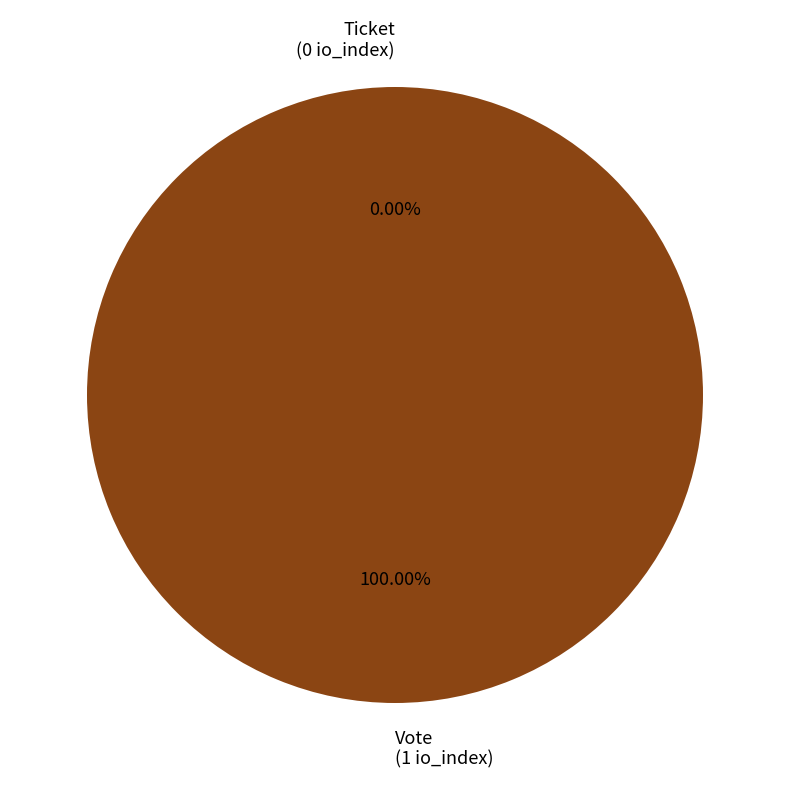

Is it true that Vote is 100% of the pie?

True